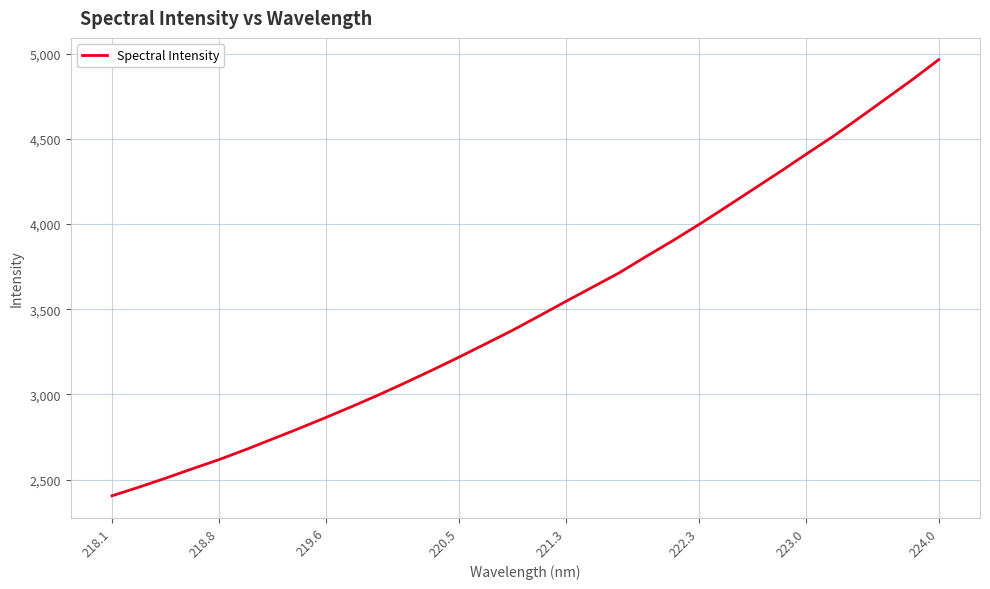

What is the maximum value shown in the chart?

4965.1